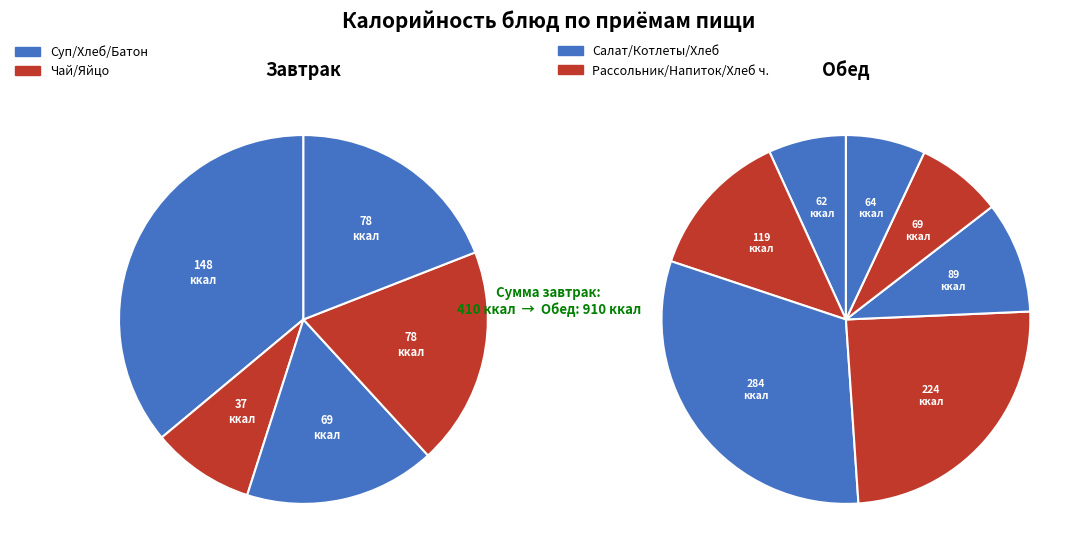

Combined, do Напиток клюквенный and Суп молочный с молочными изделиями account for over 50%?

No